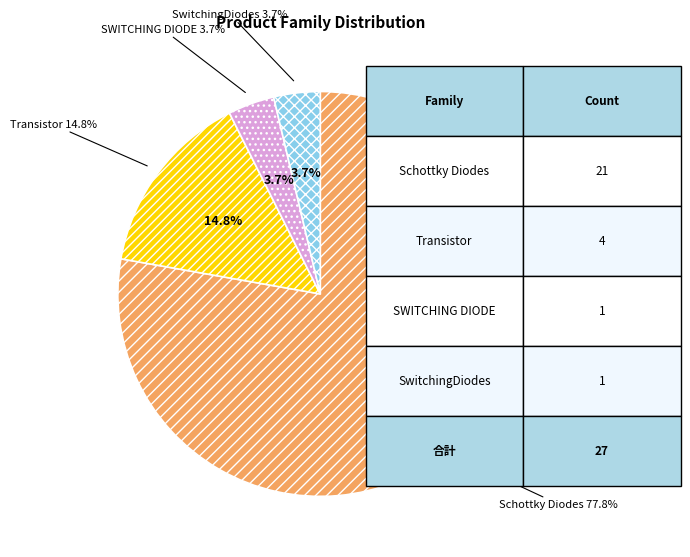

True or false: SWITCHING DIODE accounts for 4% of the total.

True